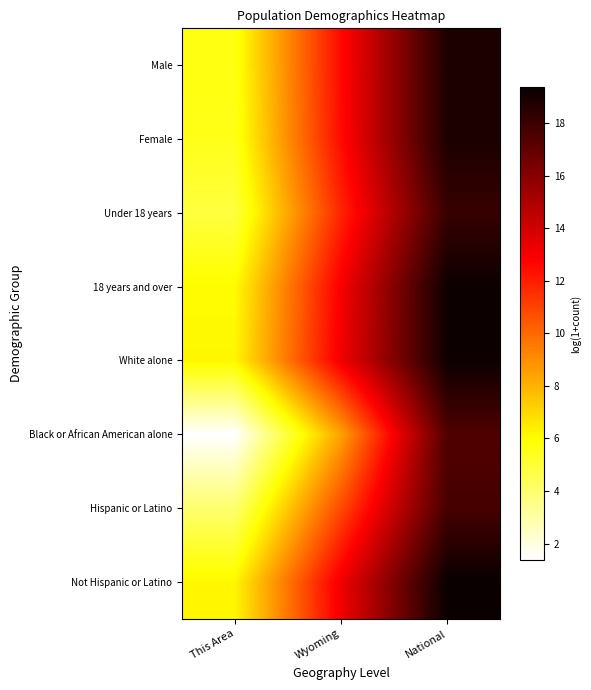

Reading right to left, list all the values displayed in this chart.

Male: National=18.8	Wyoming=12.6	This Area=5.7
Female: National=18.9	Wyoming=12.5	This Area=5.5
Under 18 years: National=18.1	Wyoming=11.8	This Area=4.8
18 years and over: National=19.3	Wyoming=13.0	This Area=6.0
White alone: National=19.2	Wyoming=13.1	This Area=6.2
Black or African American alone: National=17.5	Wyoming=8.5	This Area=1.4
Hispanic or Latino: National=17.7	Wyoming=10.8	This Area=4.0
Not Hispanic or Latino: National=19.4	Wyoming=13.1	This Area=6.2